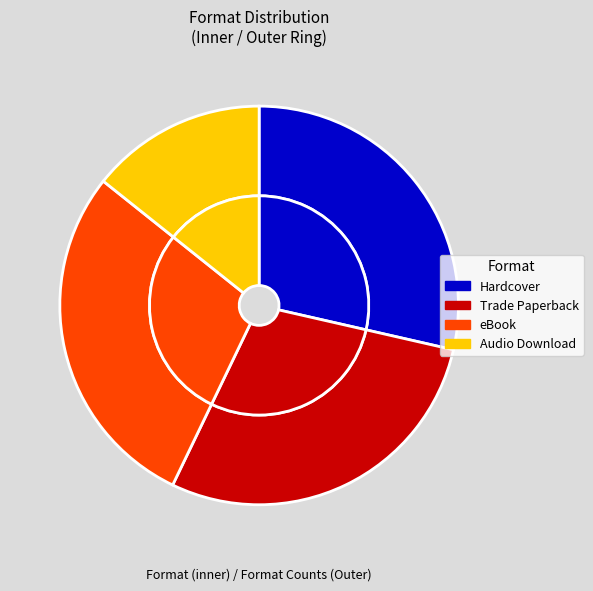

Which slice is the smallest?

Audio Download